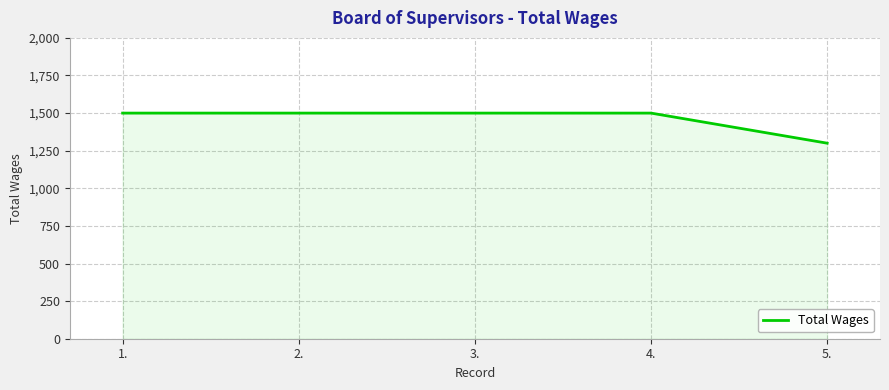

What position from the left is 3.?

3